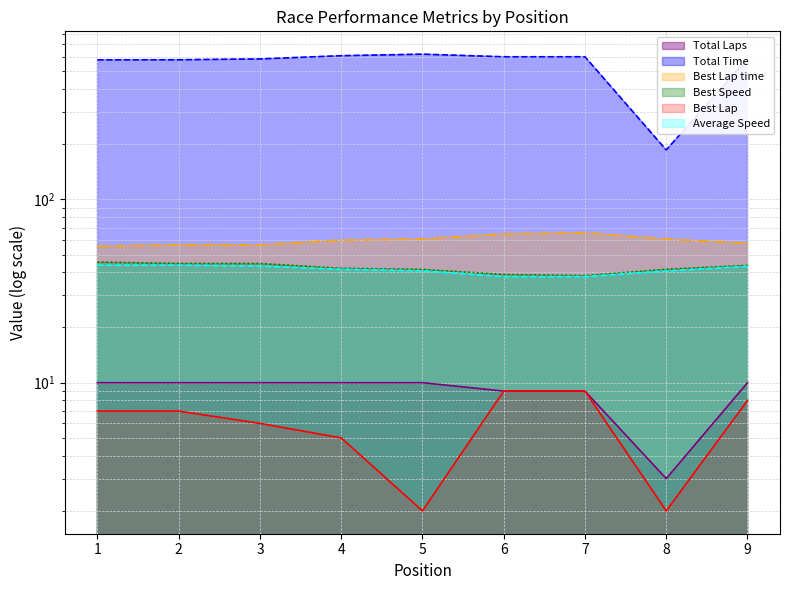

What is the value of the Average Speed point at the 3rd from the left?

43.2